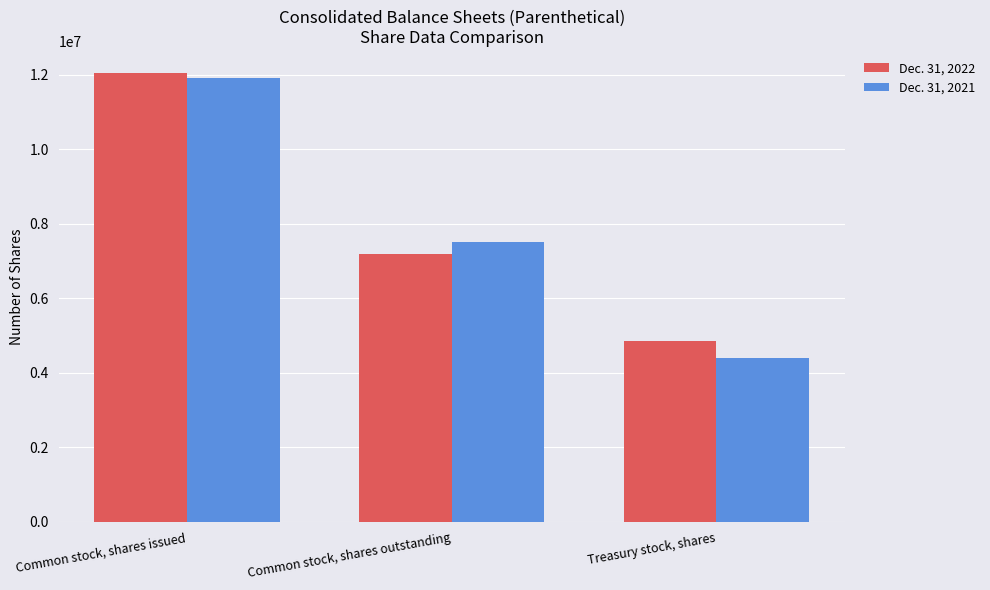

Is it true that Dec. 31, 2021 equals 10162245 at Common stock, shares outstanding?

False